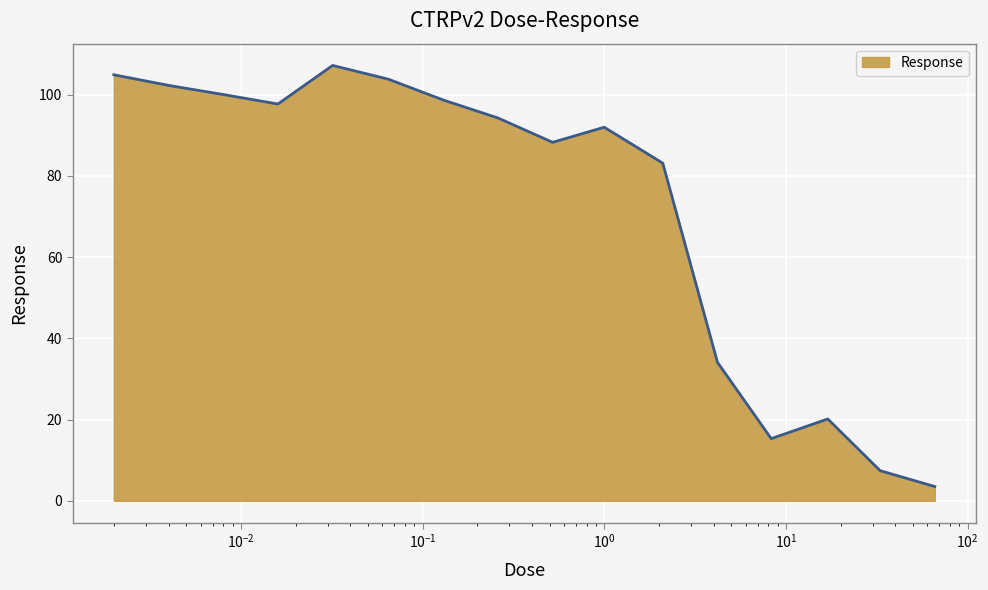

Count the number of values greater than 94.

8